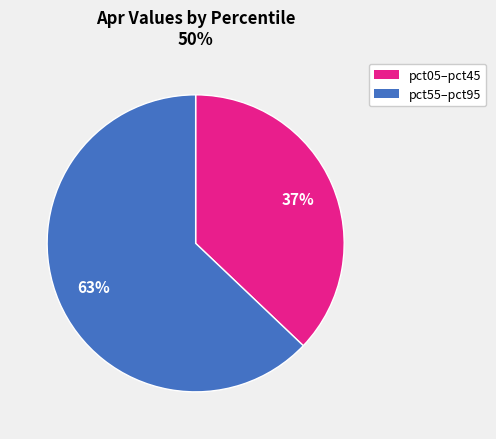

To the nearest percent, what is the average slice percentage?

50%